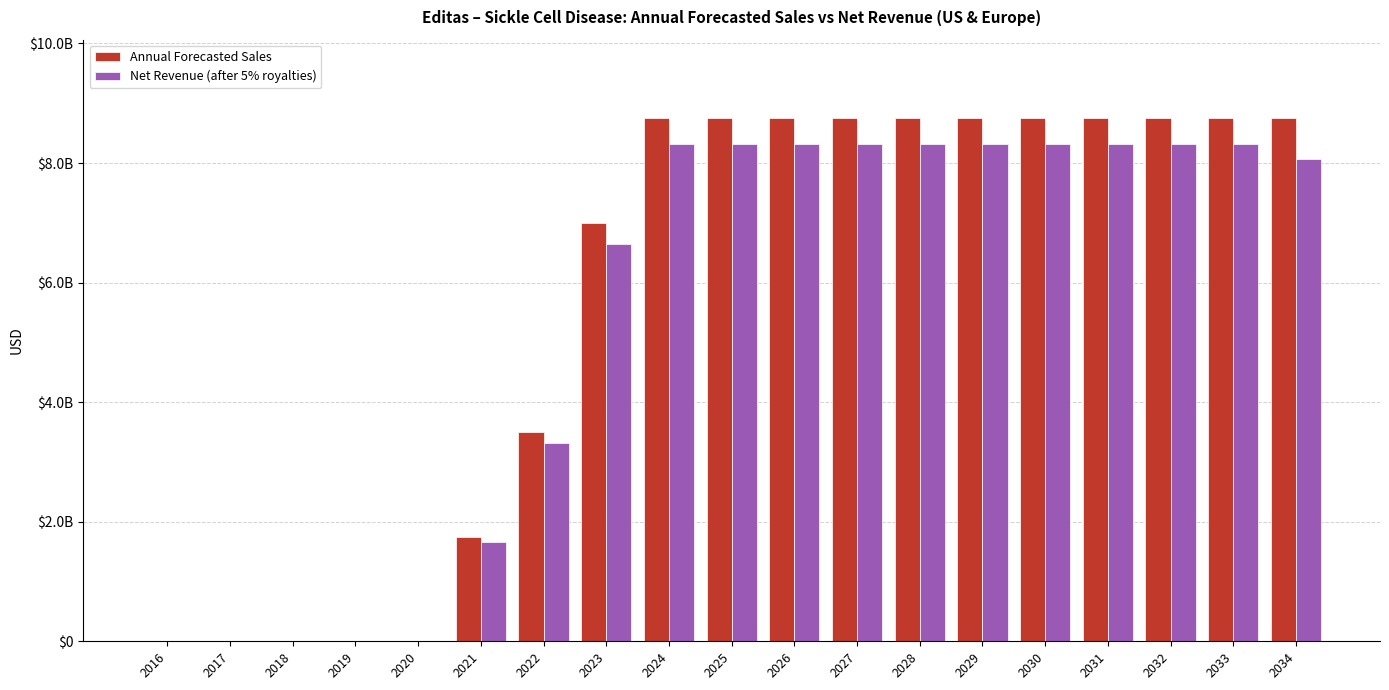

Where is Net Revenue (after 5% royalties) nearest to the value 4156250000?

2022